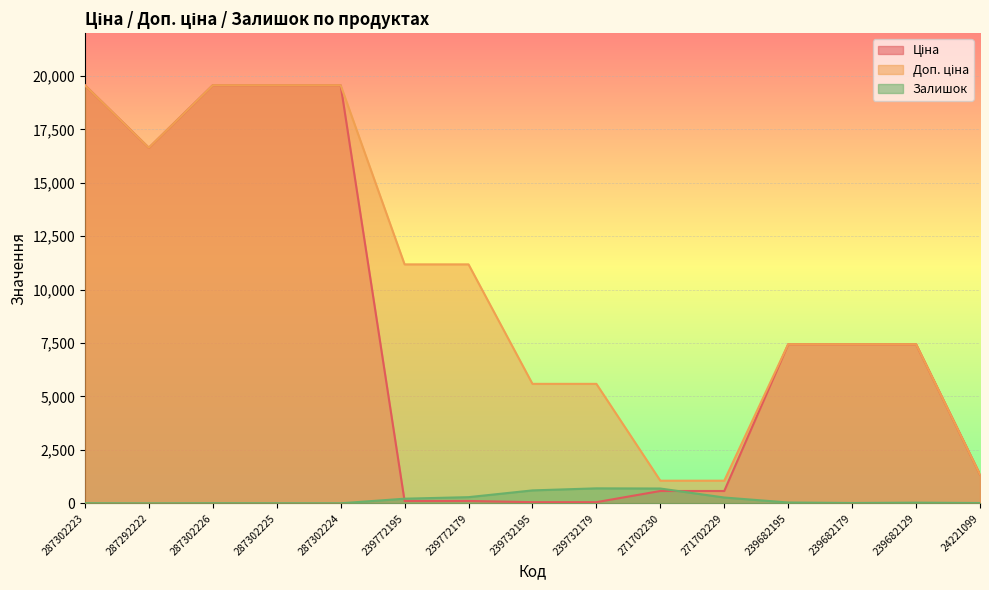

At how many categories does at least one series exceed 802?

15